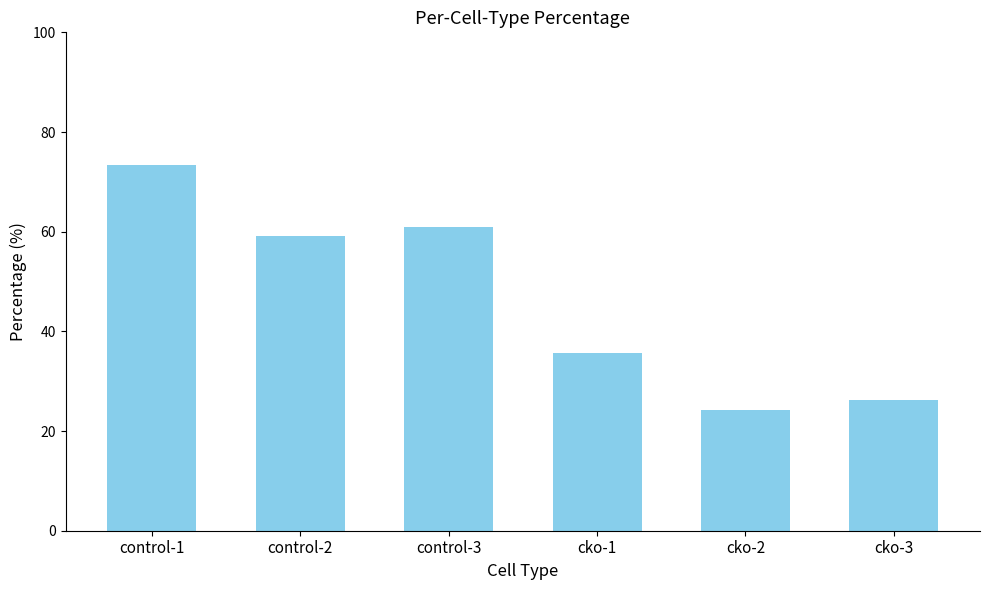

The value at cko-3 is 44.4. True or false?

False